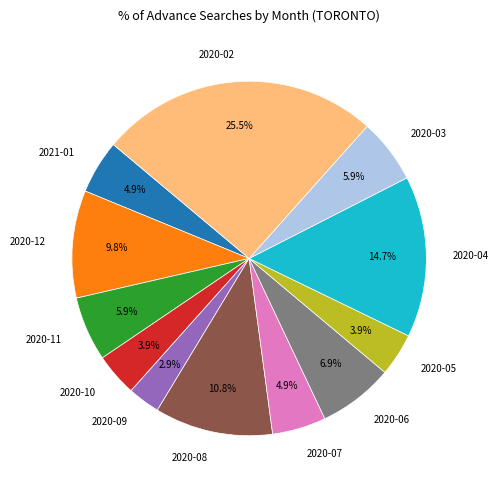

What portion of the pie excludes 2020-11?

94.1%